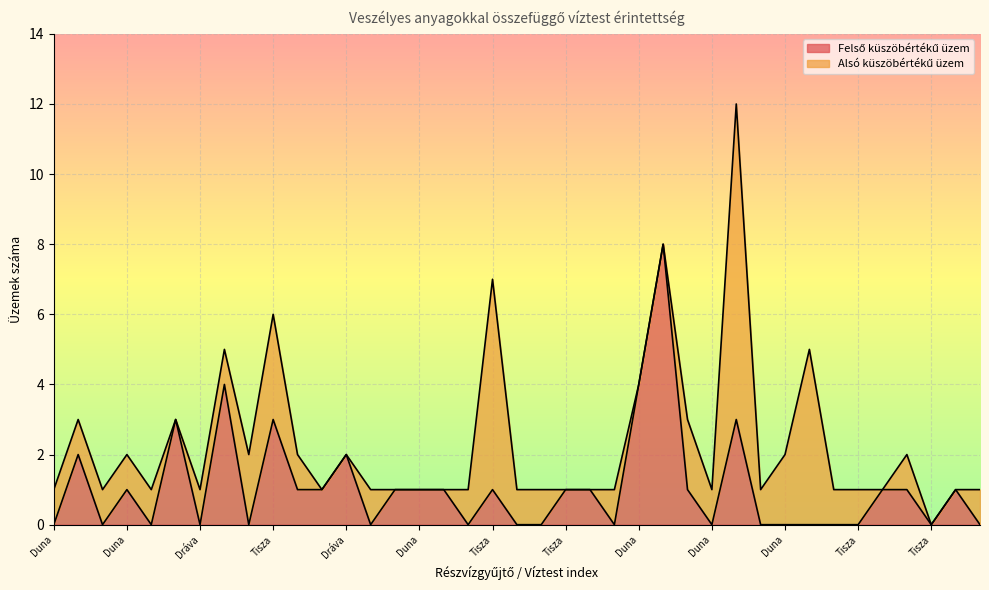

How many values are above zero?

21